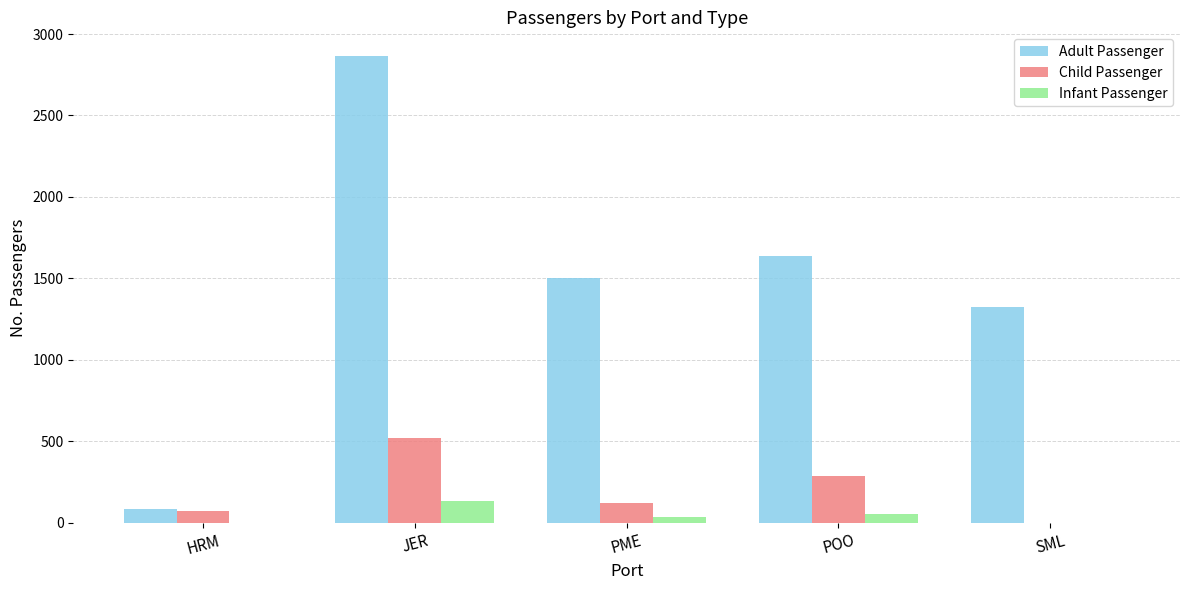

Reading right to left, what are all the values shown in this chart?

Adult Passenger: 1324	1637	1503	2867	86
Child Passenger: 0	285	122	521	70
Infant Passenger: 0	55	34	132	0